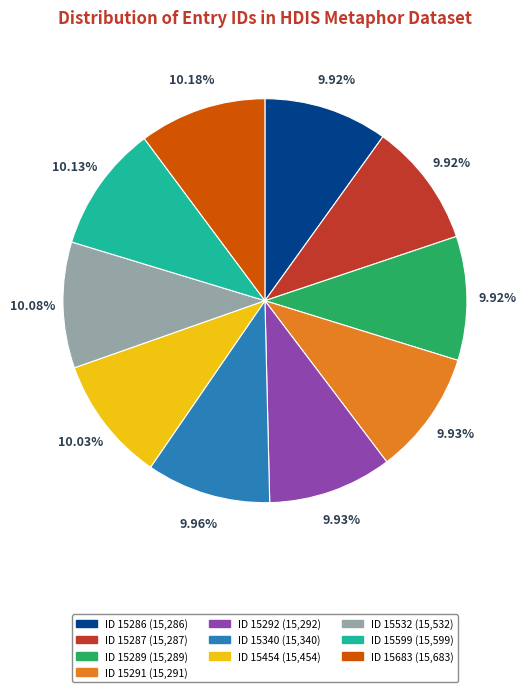

Is there any slice that represents more than half of the pie?

No